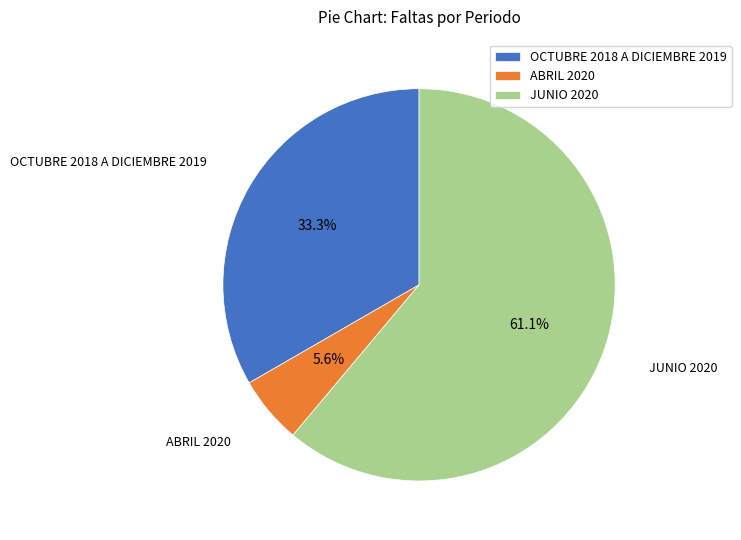

To the nearest percent, what portion does JUNIO 2020 represent?

61%